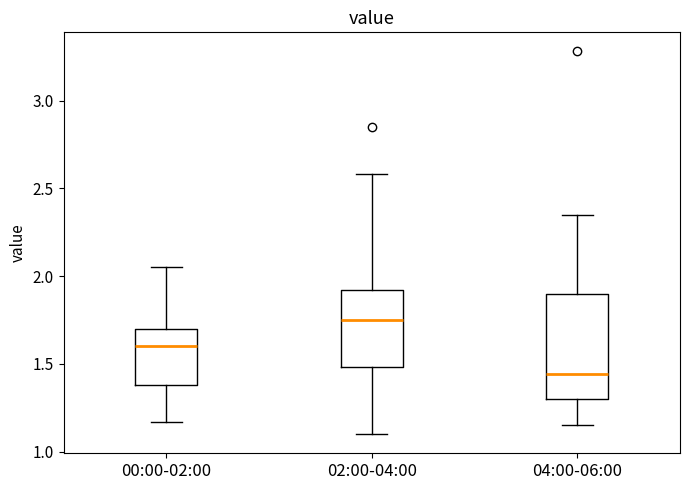

Where does the lower whisker of the box for 00:00-02:00 end on the y-axis? The values are not printed on the chart, so give them approximately, as read against the axis.

1.15